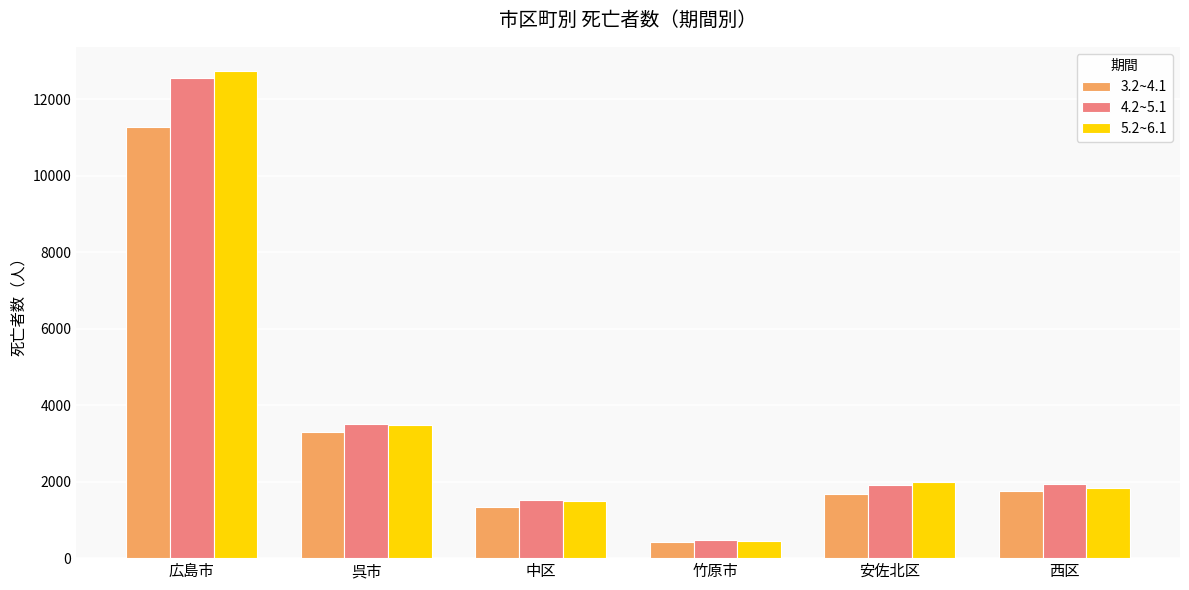

Where is 3.2~4.1 nearest to the value 5853?

呉市